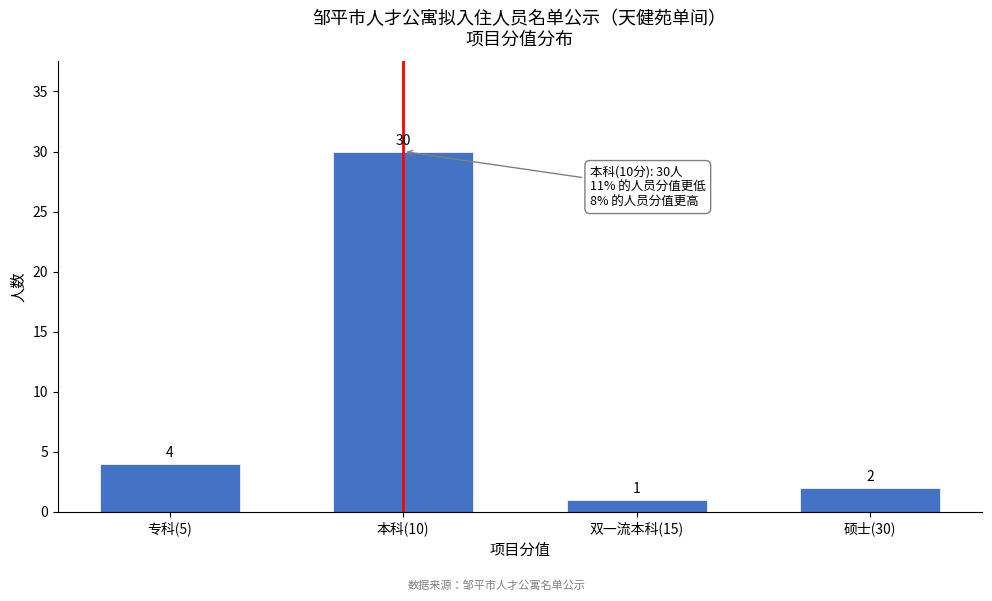

Reading right to left, what are all the values shown in this chart?

硕士(30)=2	双一流本科(15)=1	本科(10)=30	专科(5)=4